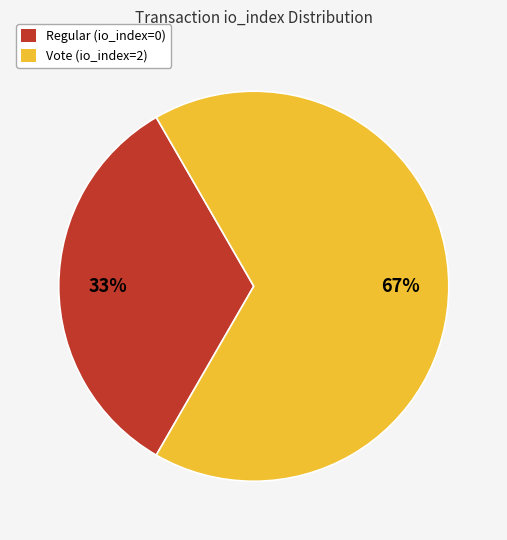

To the nearest percent, what is the combined percentage of Vote (io_index=2) and Regular (io_index=0)?

100%